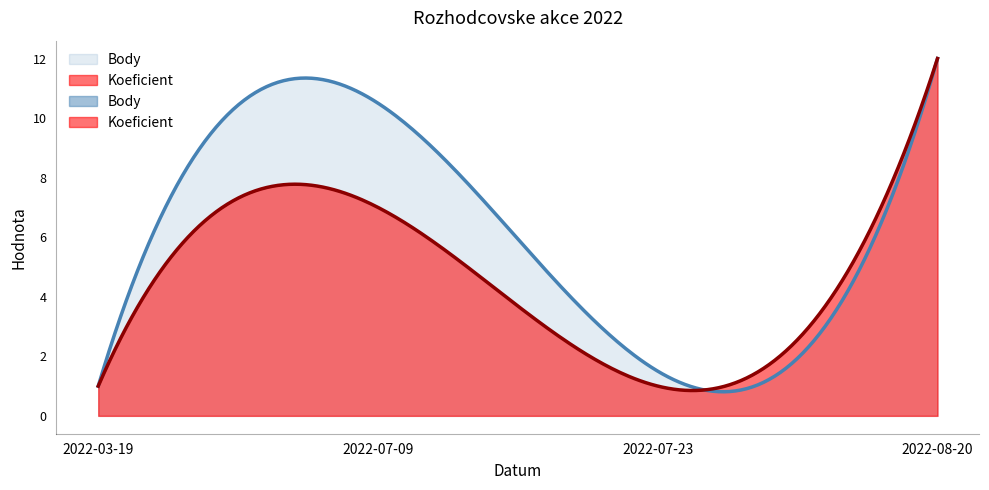

At which label does Koeficient first exceed 7?

2022-08-20